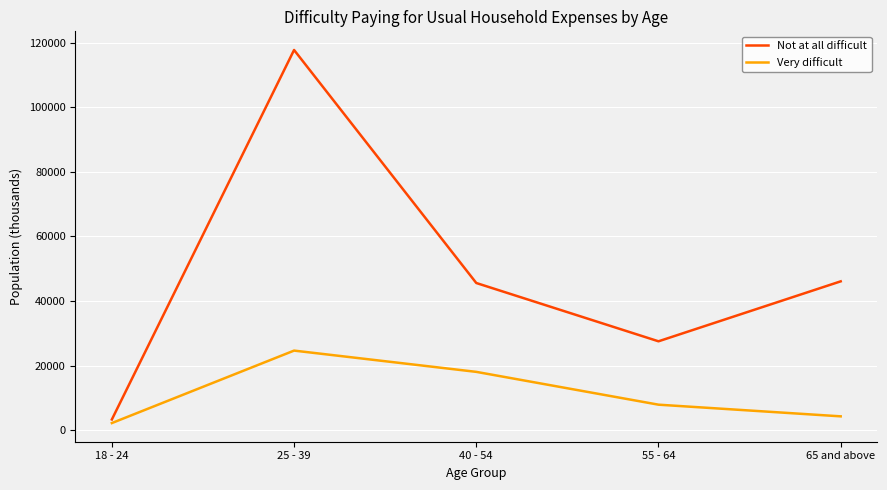

Is this an area chart (filled region under the line)?

No